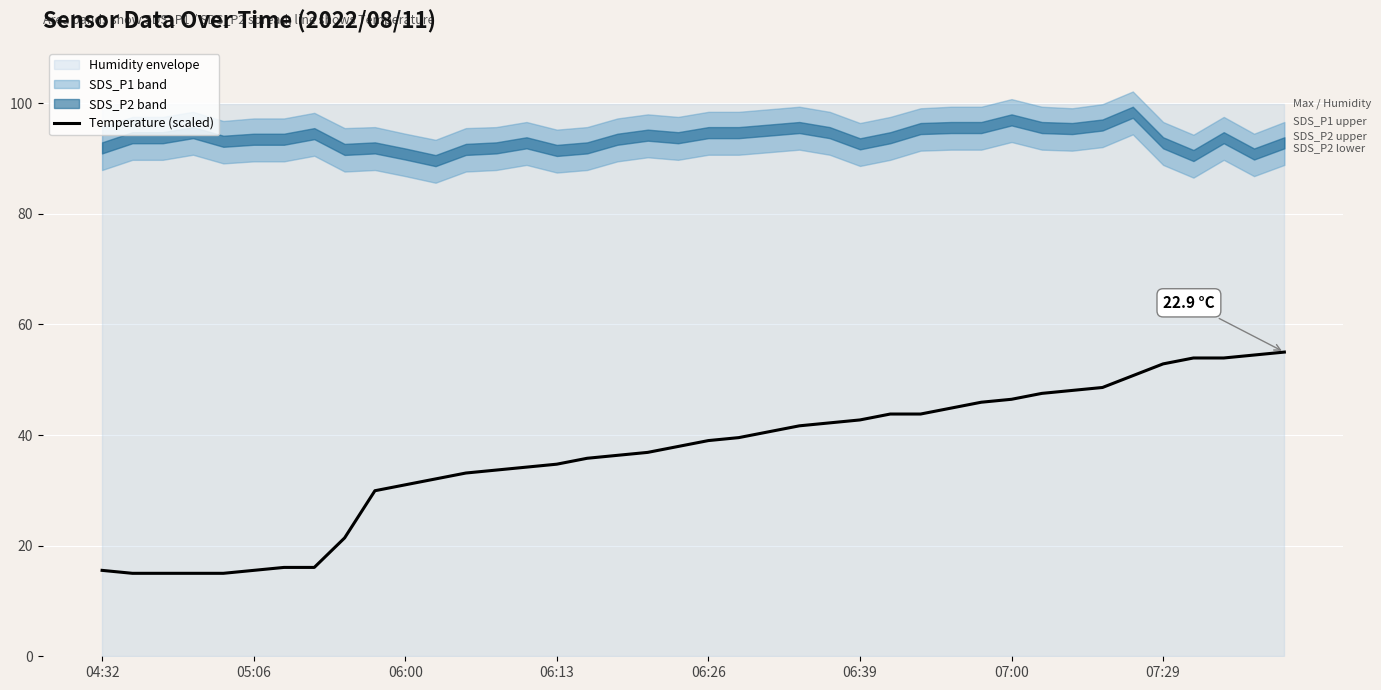

Is it true that Temperature (scaled) equals 55.6 at 06:00?

False